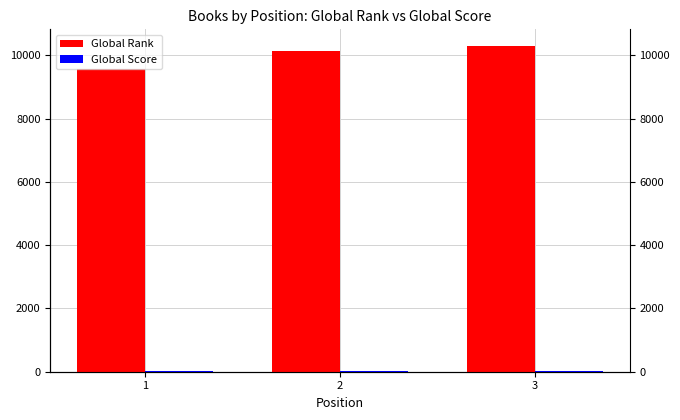

Reading left to right, what are all the values shown in this chart?

Global Rank: 9583	10142	10308
Global Score: 25	19	17